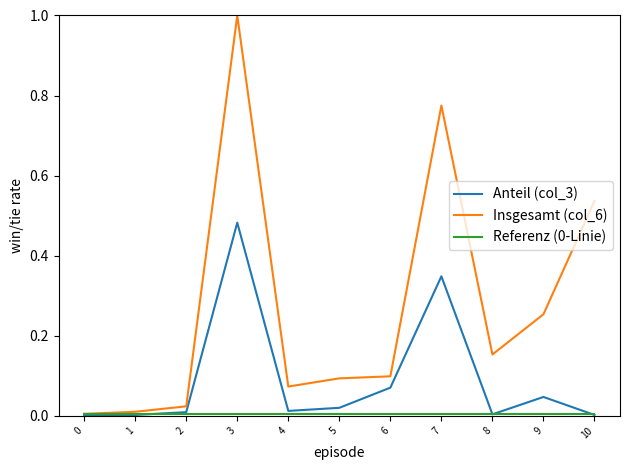

At which category is the sum across all series the highest?

3